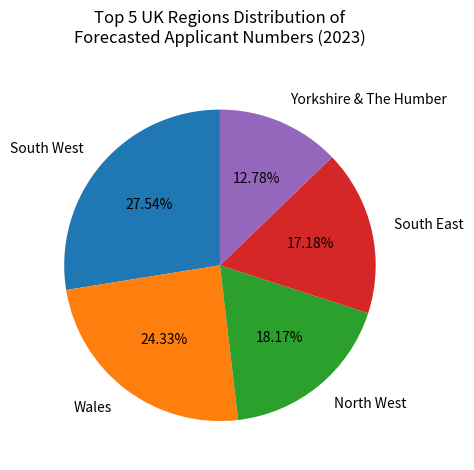

Between South West and North West, which is larger?

South West